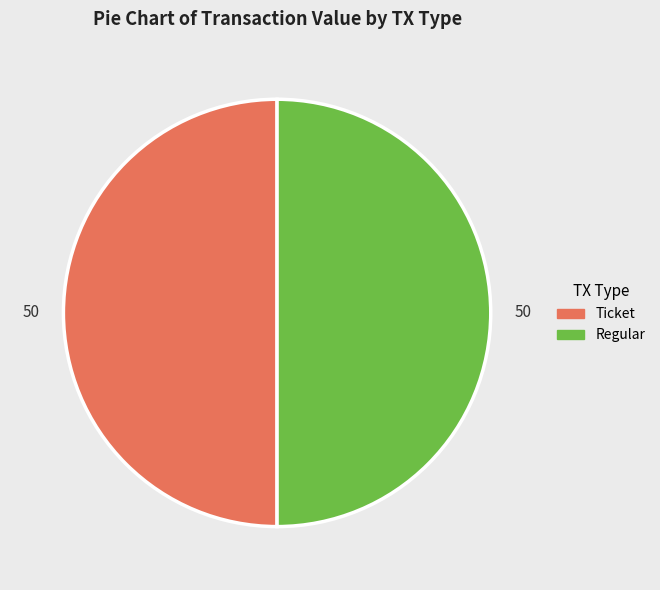

What is the ratio of the value at Ticket to the value at Regular?

1.0